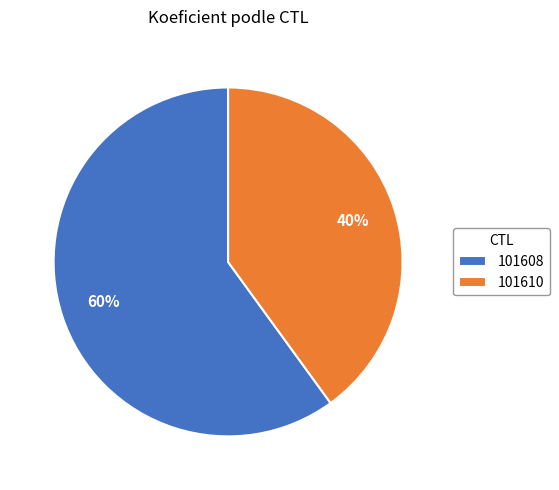

Which slice is the largest?

101608